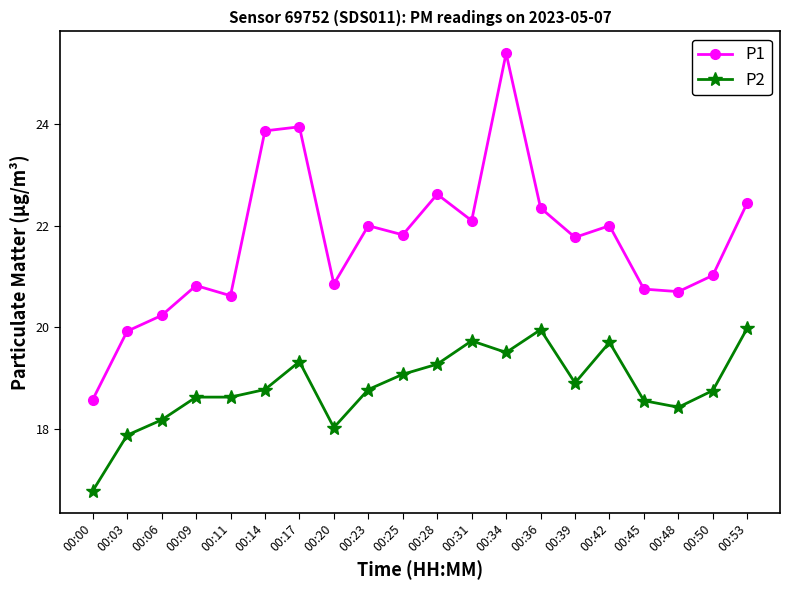

Where is the first local minimum for P1?

00:11